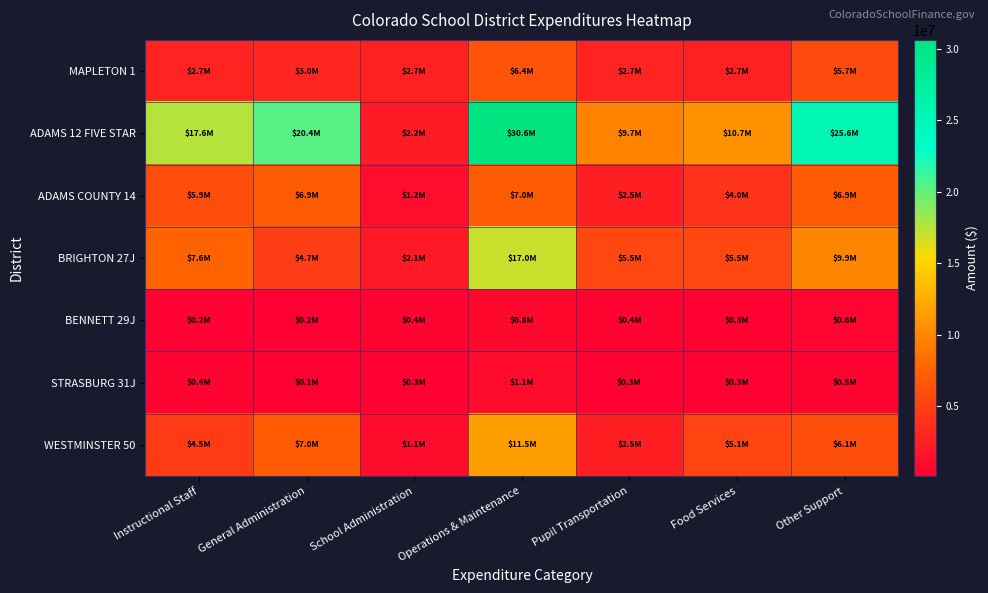

At which category is the sum across all series the highest?

Operations & Maintenance